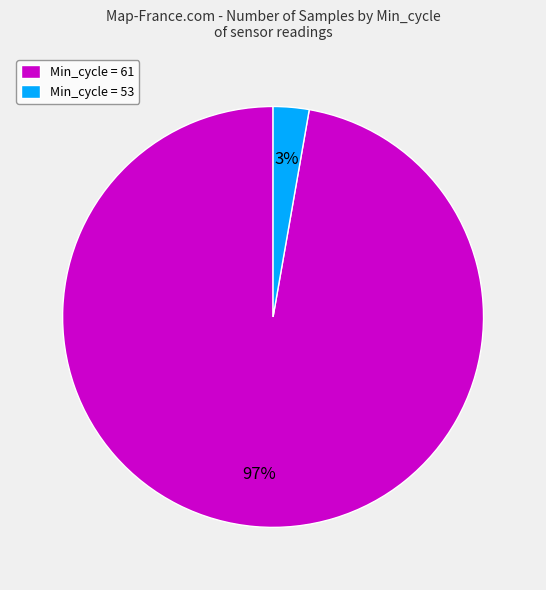

Does Min_cycle = 61 represent more than half of the total?

Yes